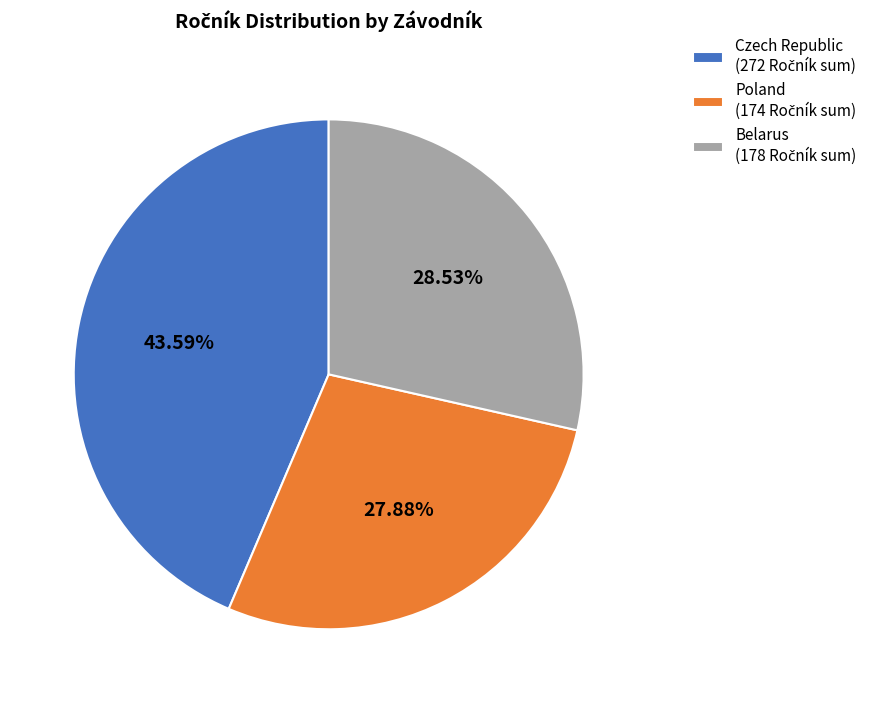

Is there any slice that represents more than half of the pie?

No